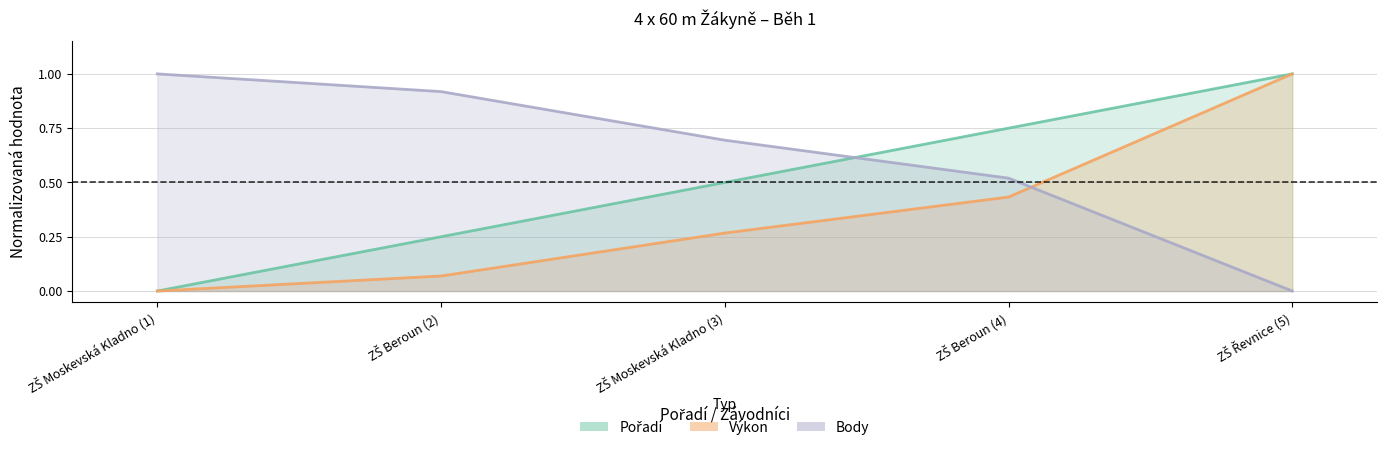

What is the sum of the Pořadí values at ZŠ Řevnice (5) and ZŠ Moskevská Kladno (3)?

1.5